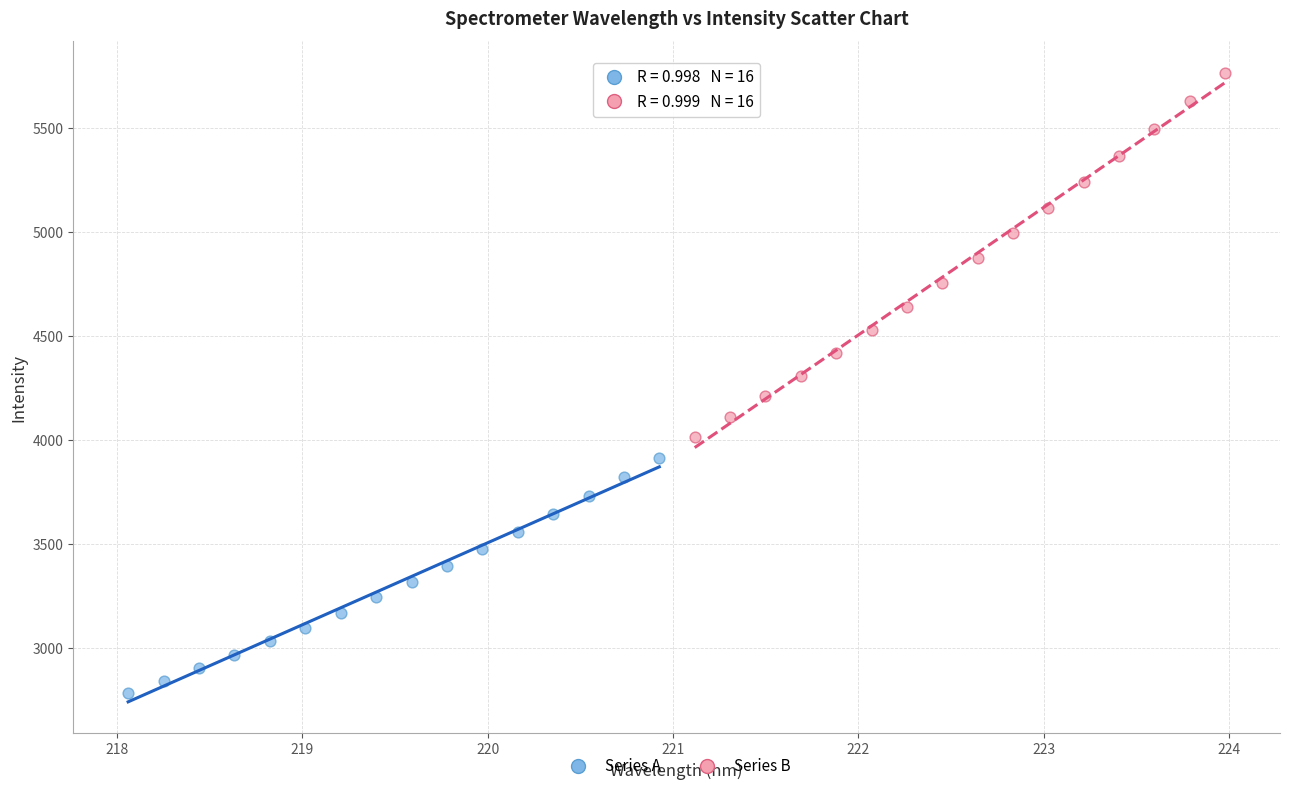

Which series reaches the maximum Y coordinate?

Series B